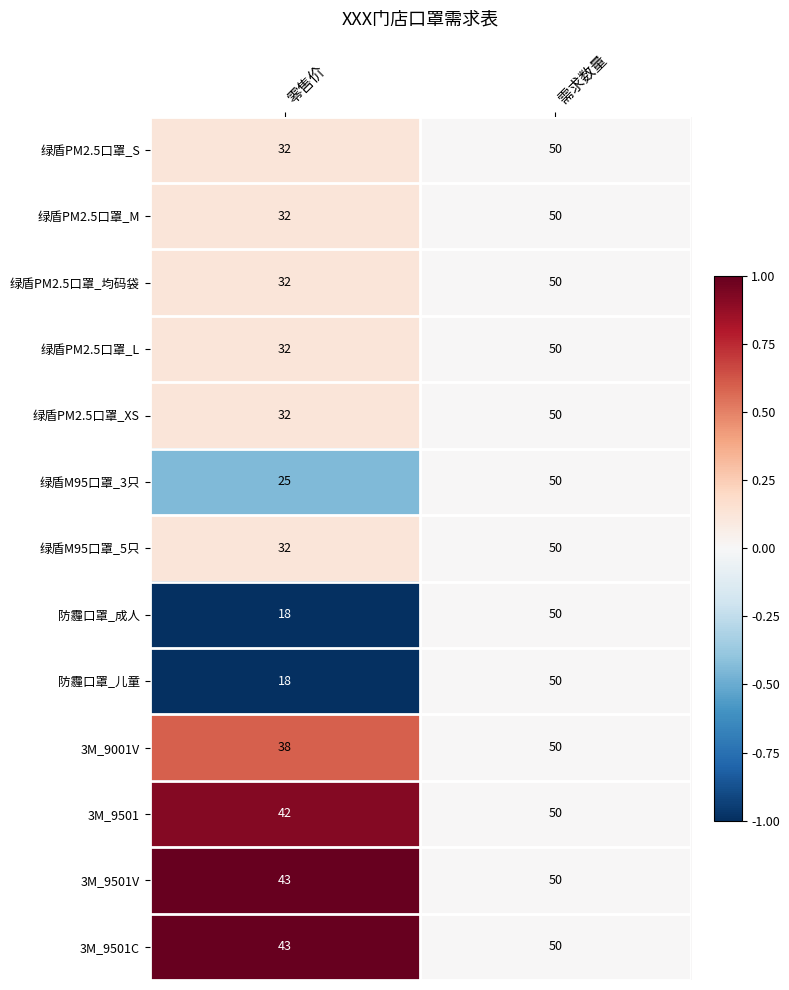

At which category does the chart reach its peak across all series?

需求数量